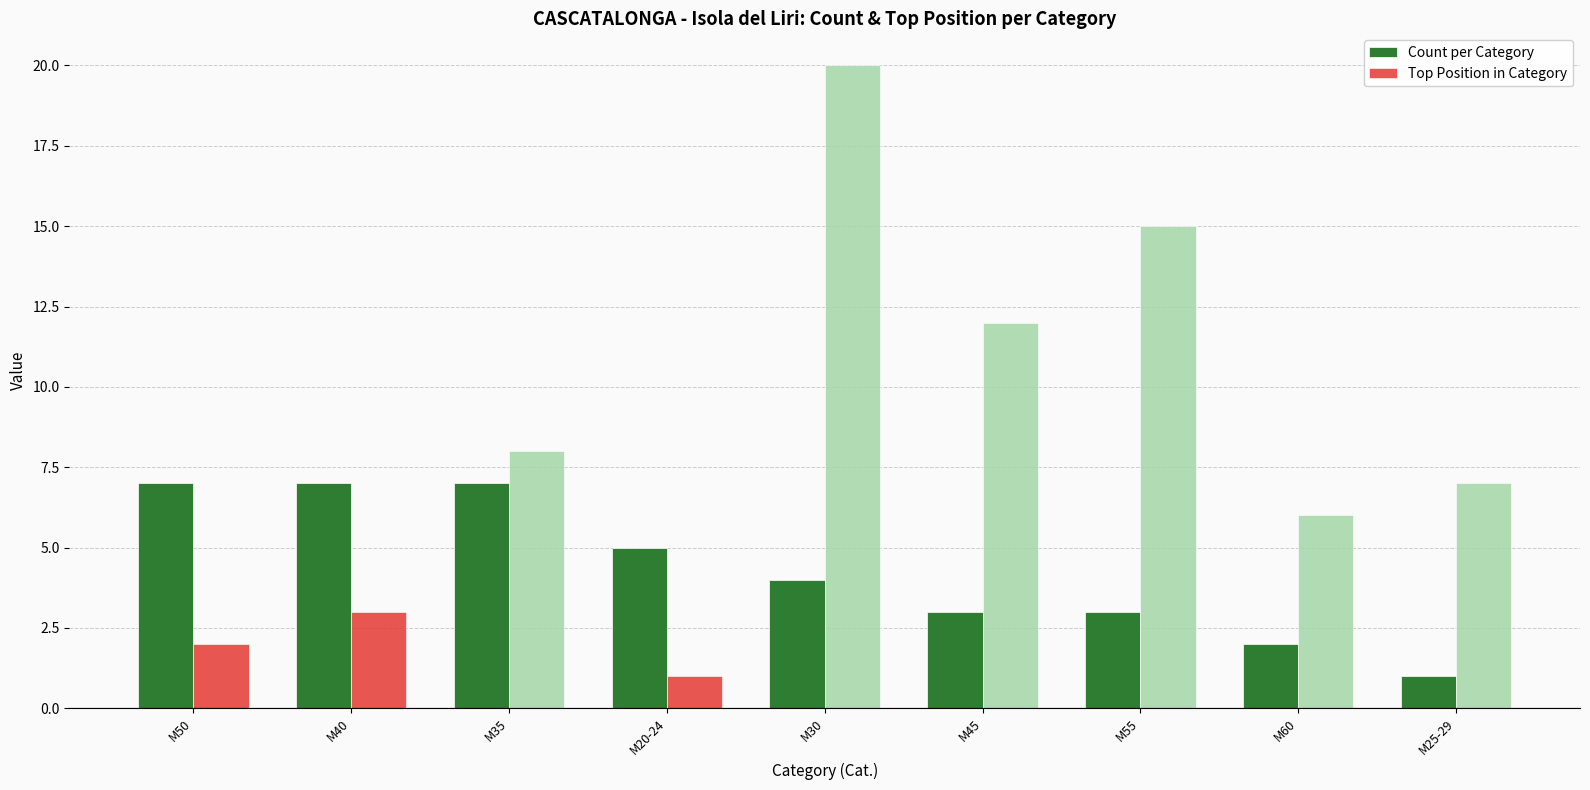

How many bars are there in total?

18